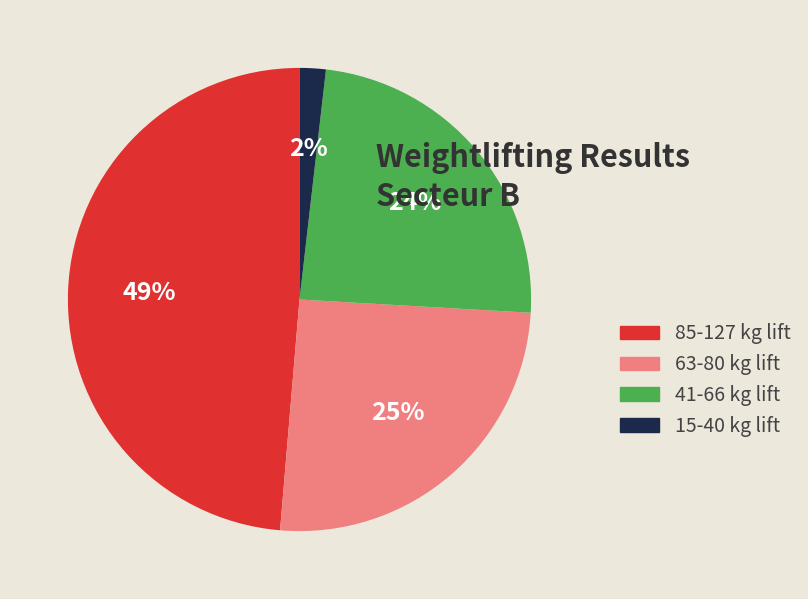

Count the number of slices in the pie.

4